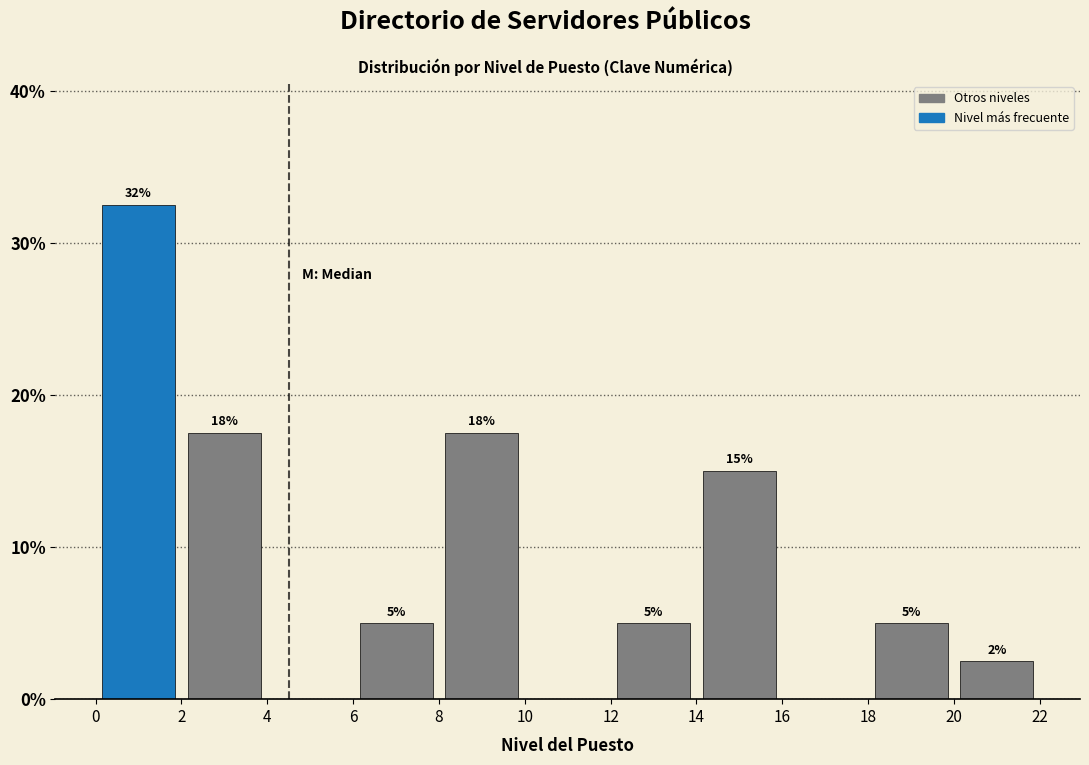

Which range on the x-axis has the tallest bar?

0 to 2